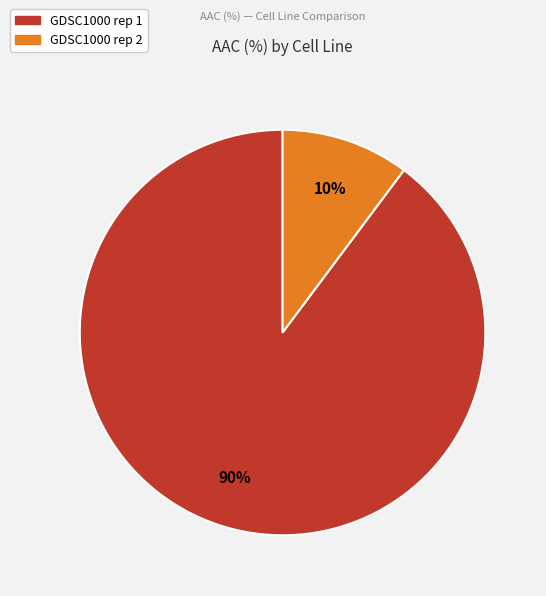

What is the largest slice in the pie chart?

GDSC1000 rep 1